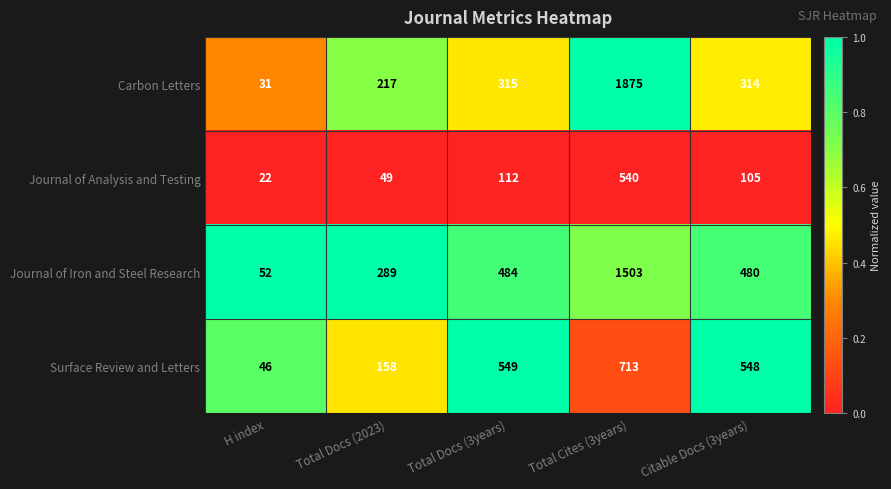

What is the greatest value displayed?

1875